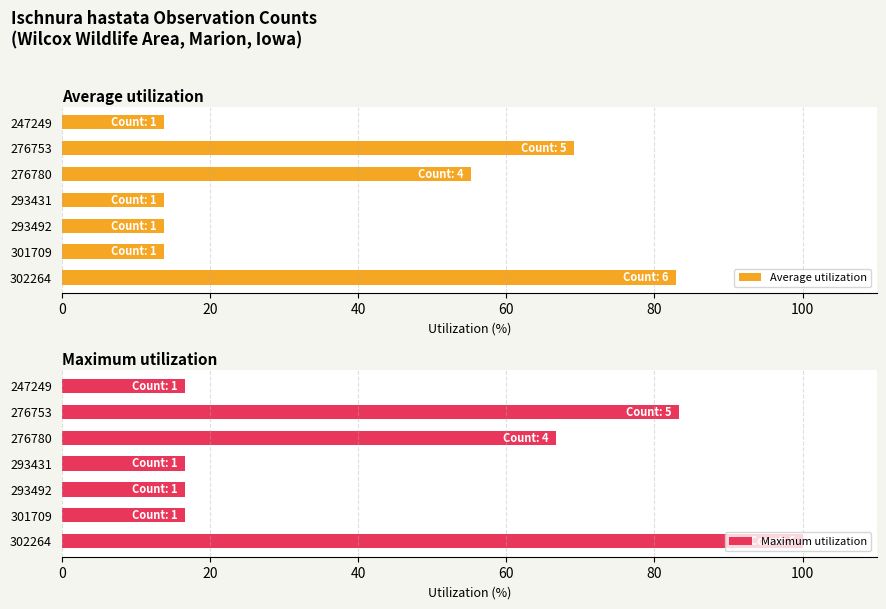

Reading left to right, what are all the values shown in this chart?

Average utilization: 13.8	69.1	55.3	13.8	13.8	13.8	82.9
Maximum utilization: 16.7	83.3	66.7	16.7	16.7	16.7	100.0